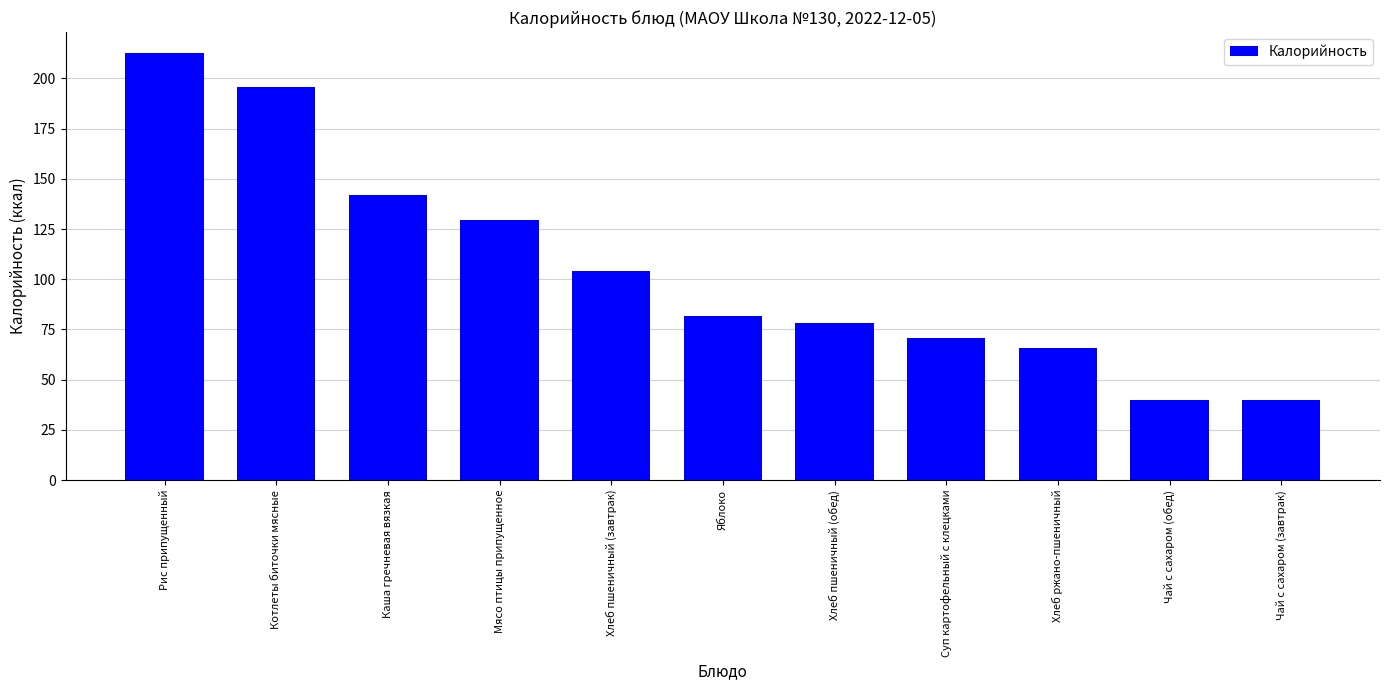

The value at Хлеб пшеничный (обед) is 78.0. True or false?

True